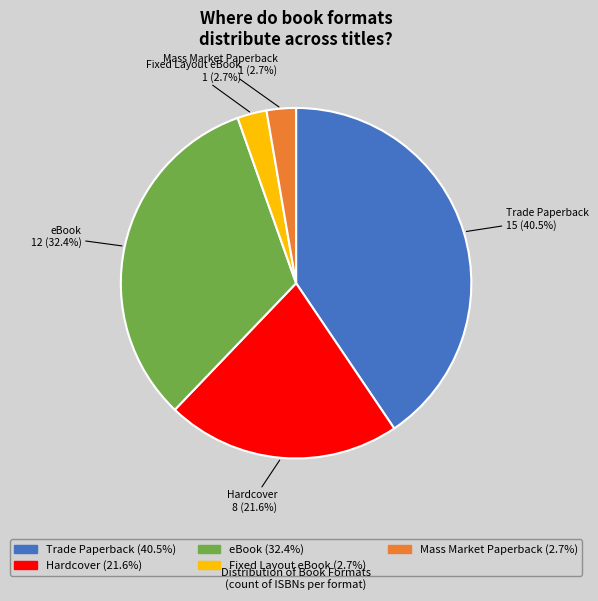

To the nearest percent, what is the average slice percentage?

20%